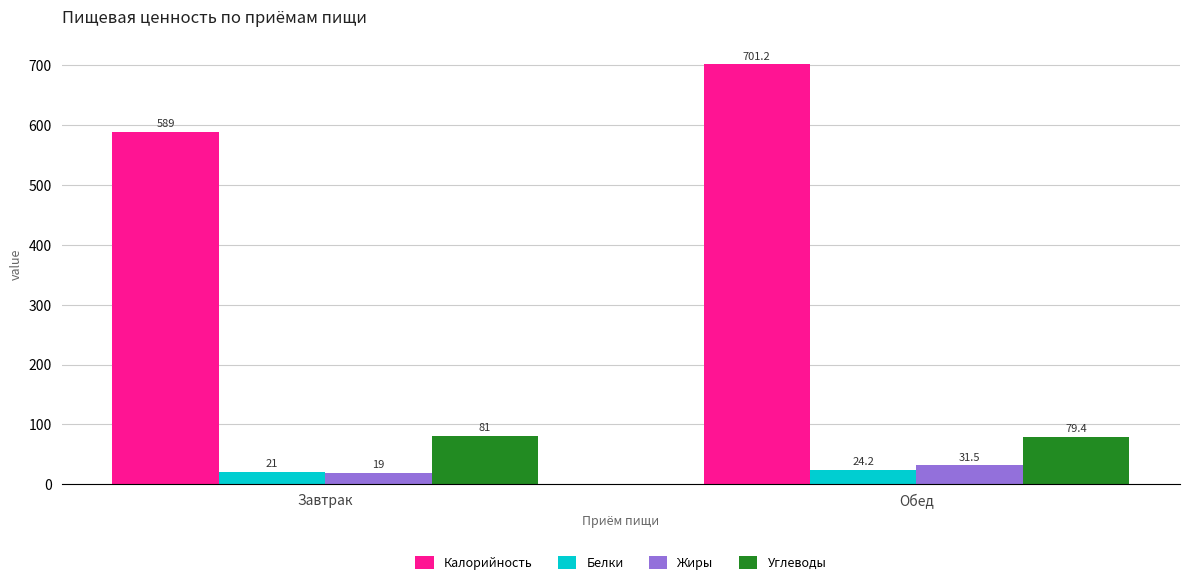

At which category is the sum across all series the highest?

Обед